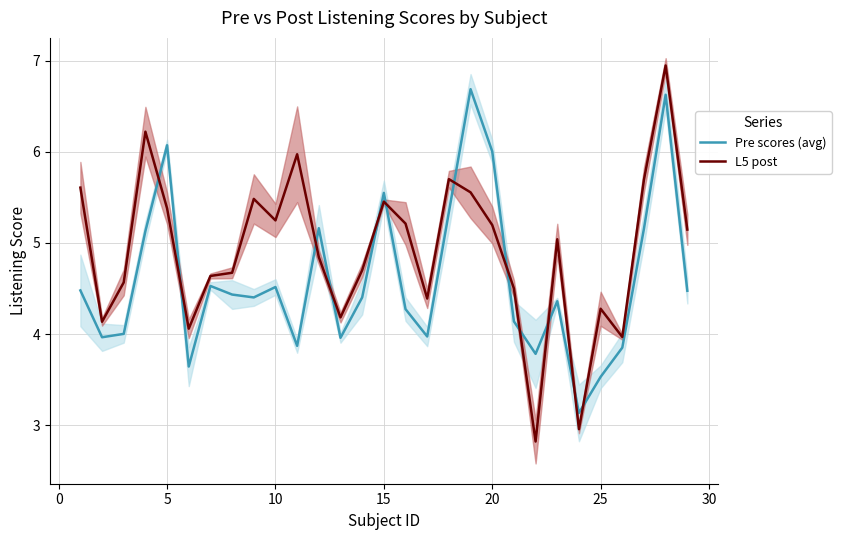

What is the minimum value for Pre scores (avg)?

3.1